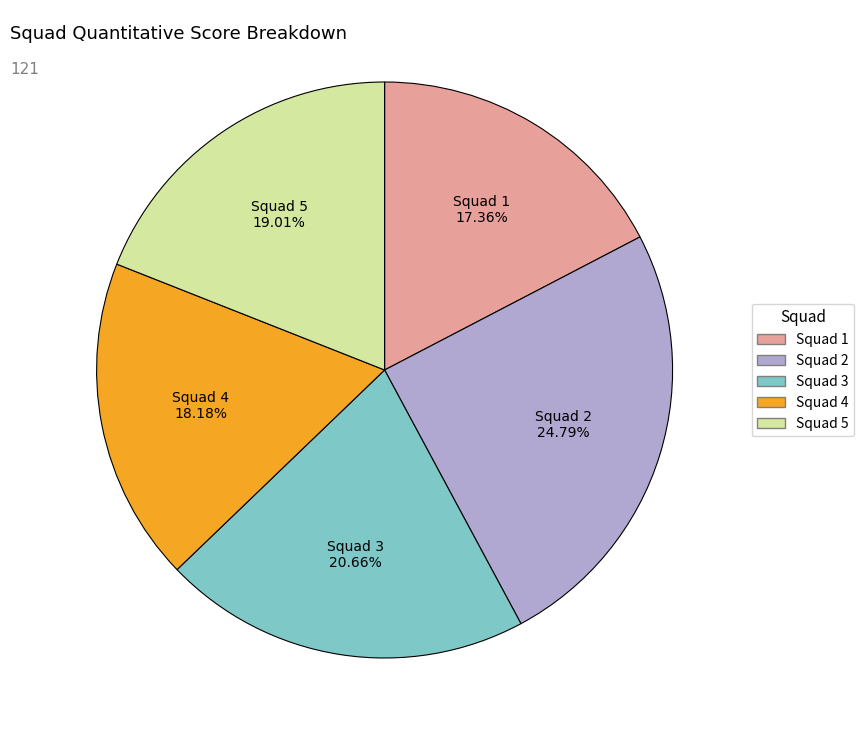

Which category has the smallest portion of the pie?

Squad 1